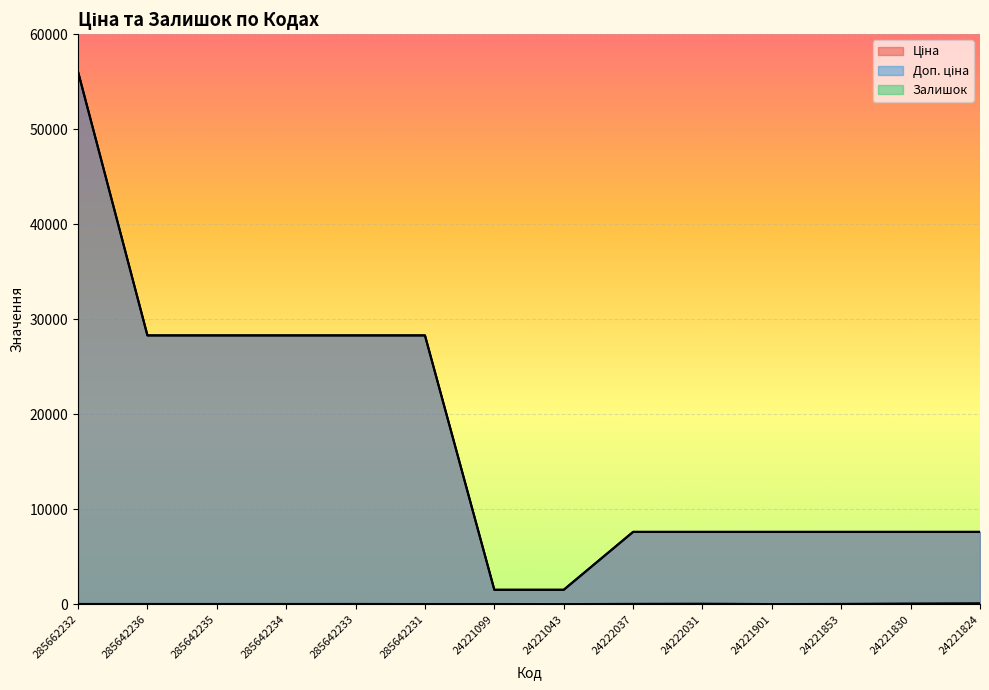

Reading left to right, transcribe all the data shown in this chart.

Ціна: 285662232=56054.0	285642236=28293.9	285642235=28293.9	285642234=28293.9	285642233=28293.9	285642231=28293.9	24221099=1510.8	24221043=1510.8	24222037=7607.2	24222031=7607.2	24221901=7607.2	24221853=7607.2	24221830=7607.2	24221824=7607.2
Доп. ціна: 285662232=56054.0	285642236=28293.9	285642235=28293.9	285642234=28293.9	285642233=28293.9	285642231=28293.9	24221099=1511.0	24221043=1511.0	24222037=7607.2	24222031=7607.2	24221901=7607.2	24221853=7607.2	24221830=7607.2	24221824=7607.2
Залишок: 285662232=19.0	285642236=19.0	285642235=18.0	285642234=18.0	285642233=21.0	285642231=12.0	24221099=16.0	24221043=4.0	24222037=30.0	24222031=47.0	24221901=9.0	24221853=24.0	24221830=67.0	24221824=93.0